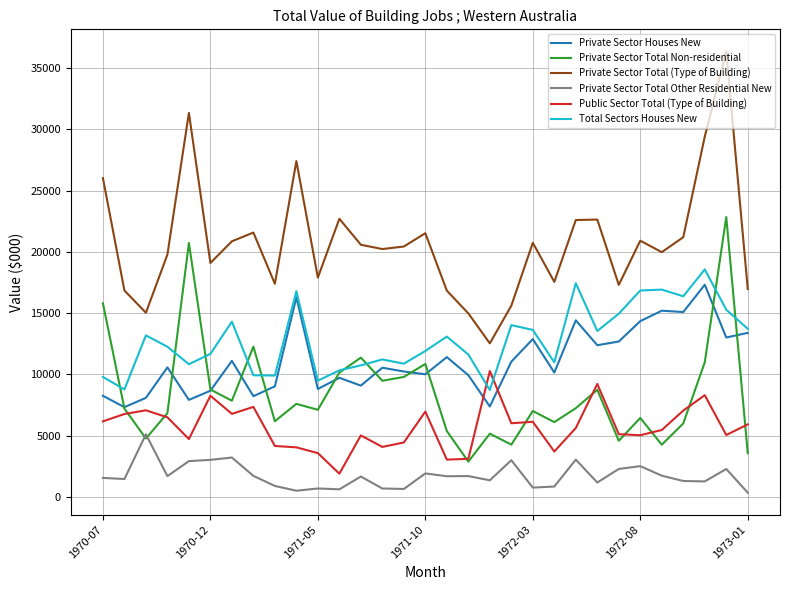

True or false: Private Sector Total Other Residential New and Private Sector Houses New cross at least once.

False